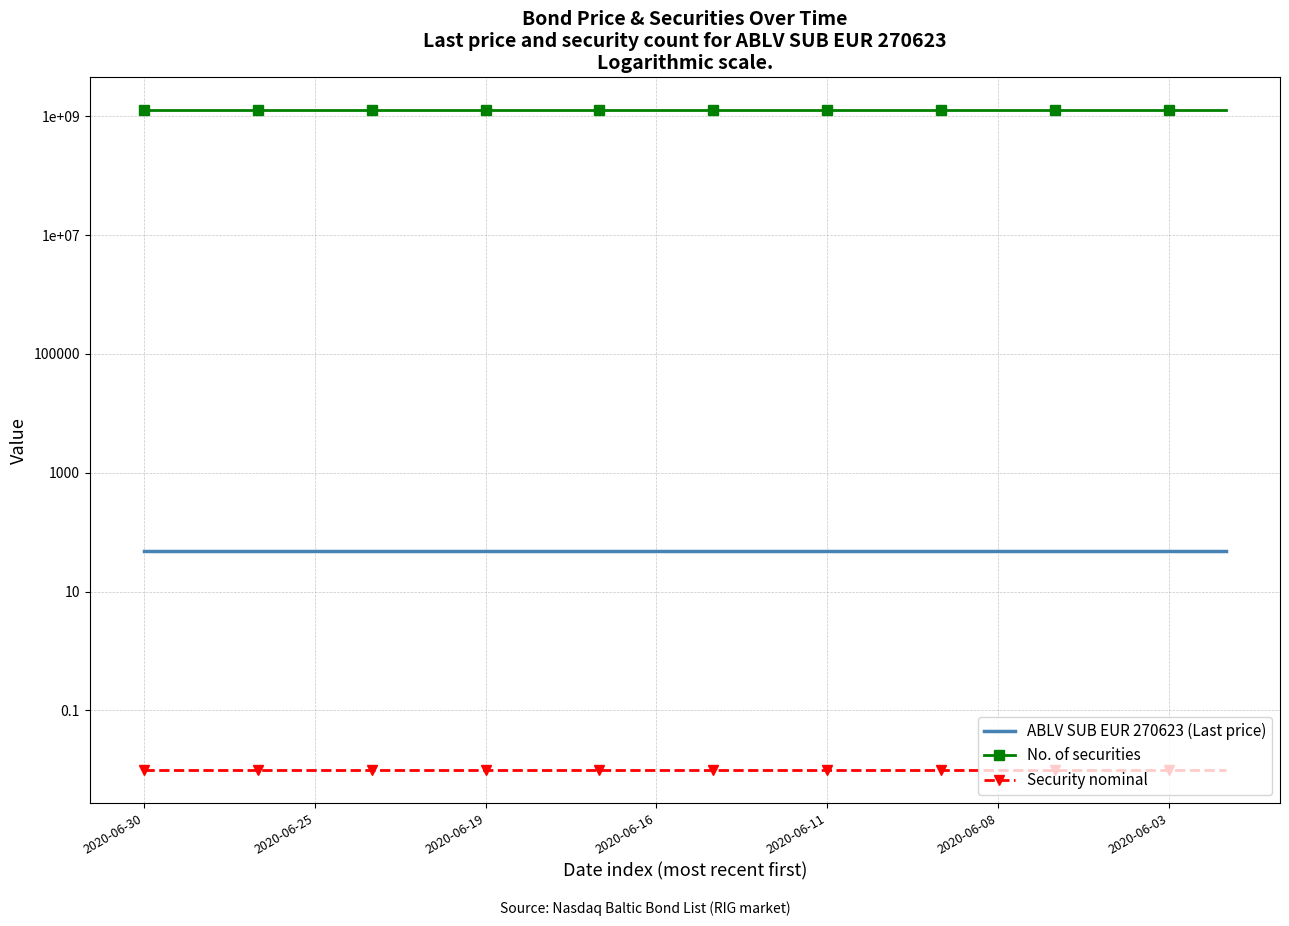

Which label corresponds to the smallest value in the chart?

2020-06-30